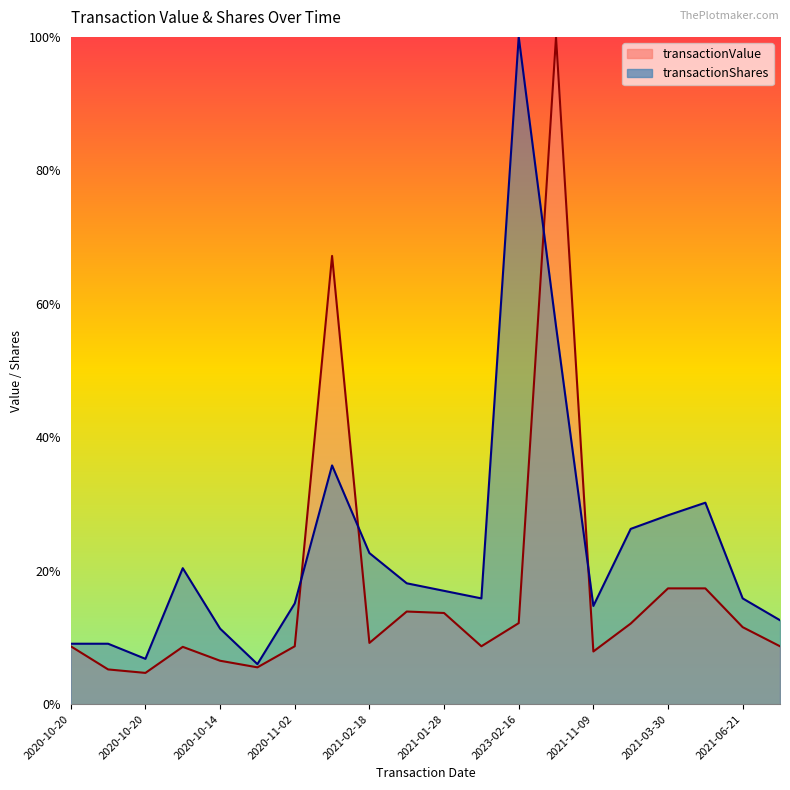

How many times do transactionShares and transactionValue cross each other?

4